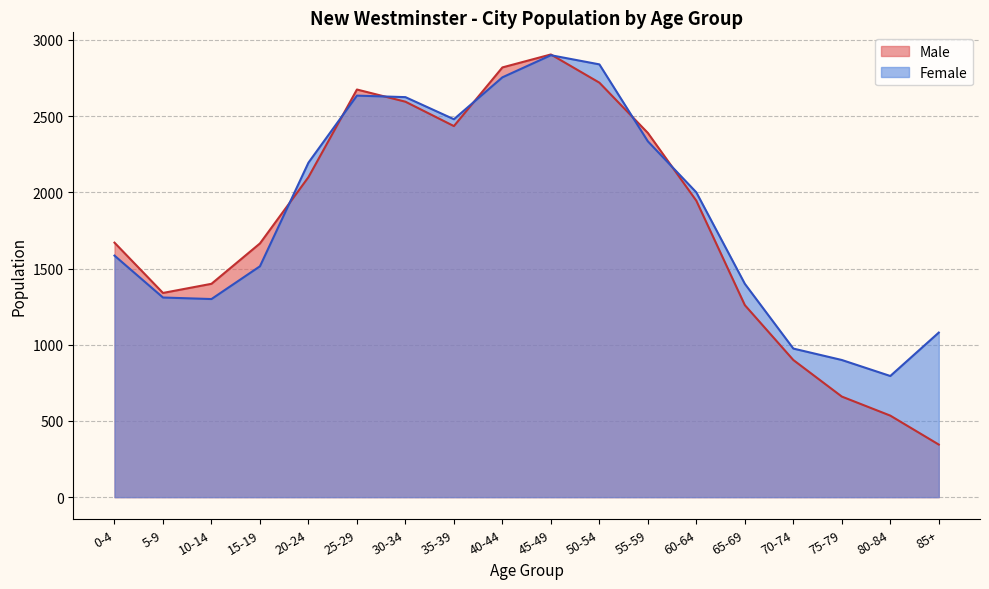

Between 40-44 and 65-69, which series saw the biggest shift?

Male